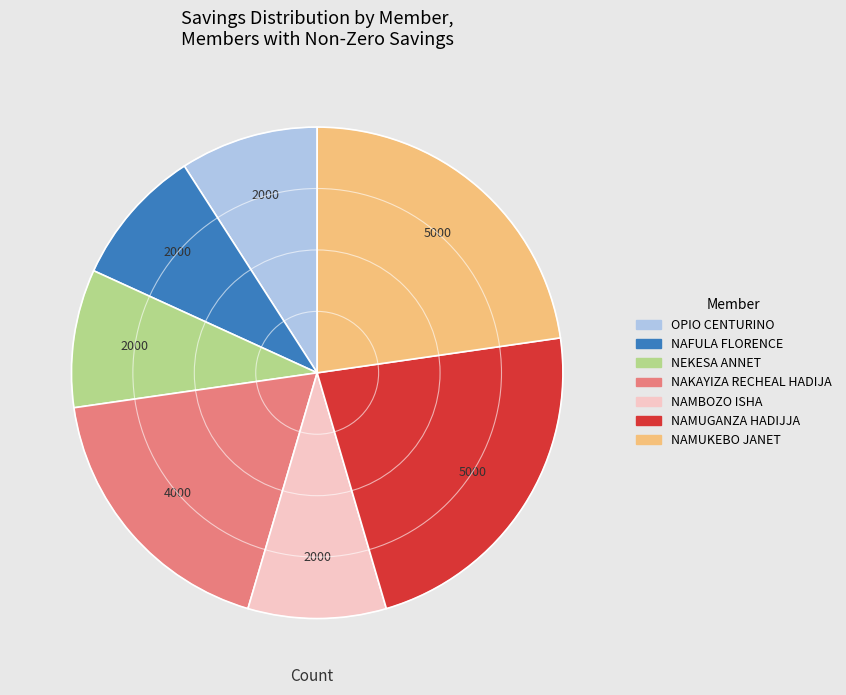

The OPIO CENTURINO slice represents 9% of the pie. True or false?

True